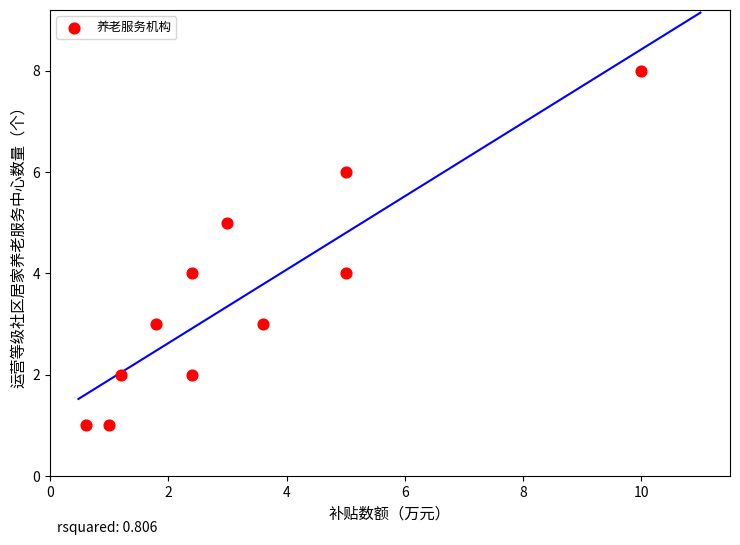

What is the range of Y values (max minus min)?

7